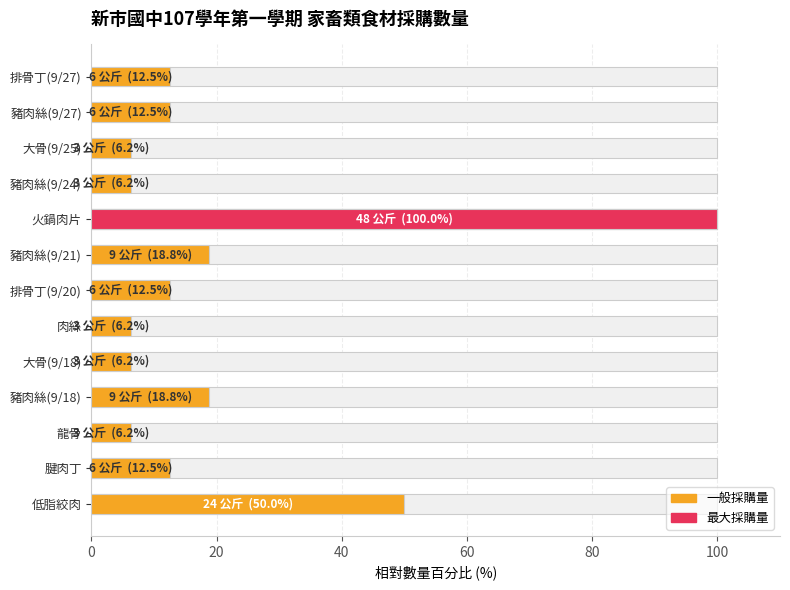

What is the average value?

20.7